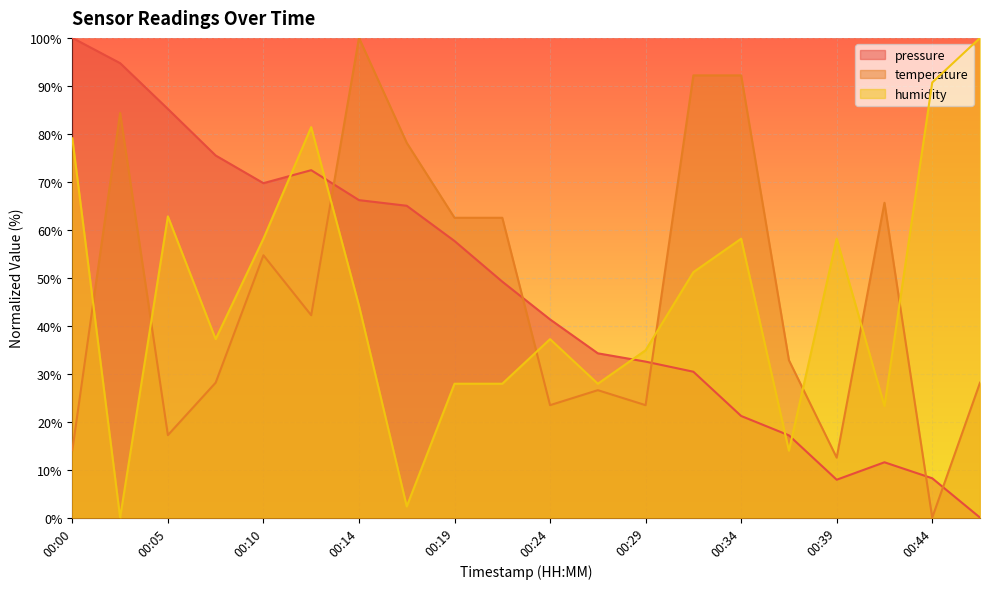

What is the difference between the maximum and minimum values in the humidity series?

100.0